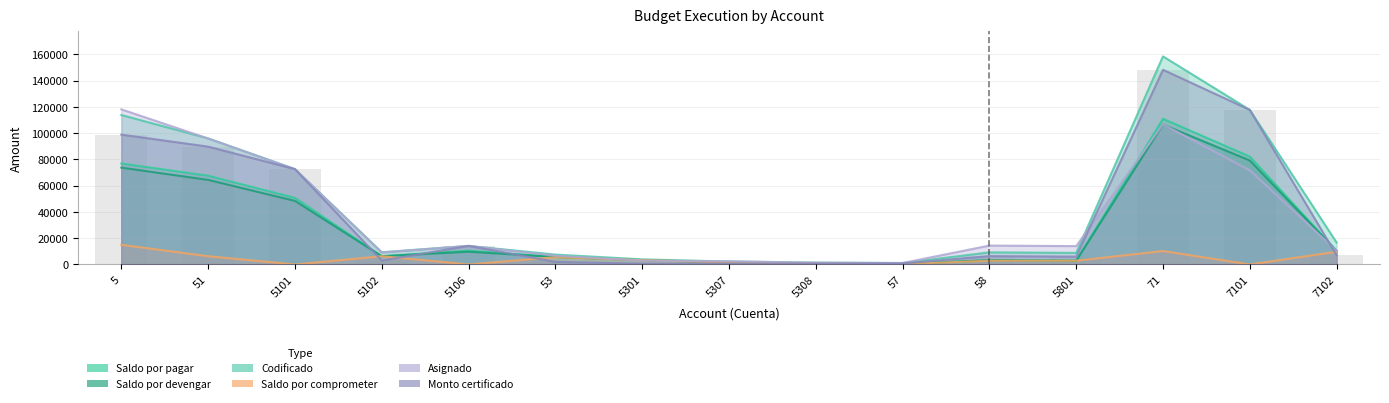

How many groups of bars are there?

15